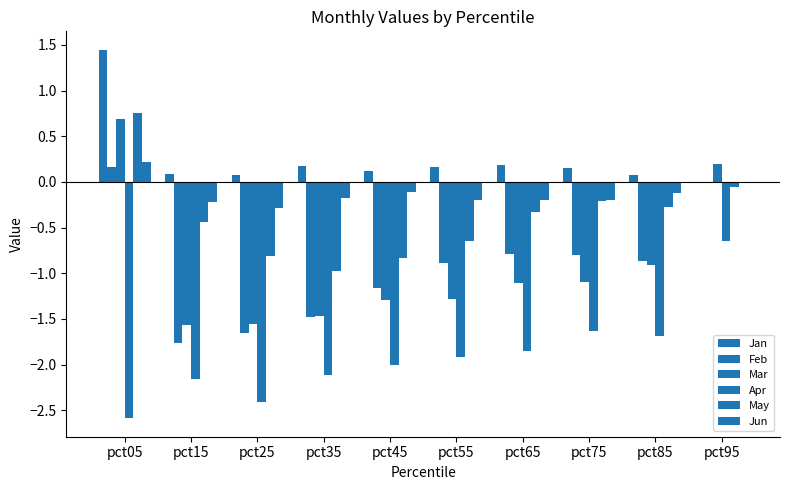

True or false: Jun has a value of -0.2 at pct65.

True